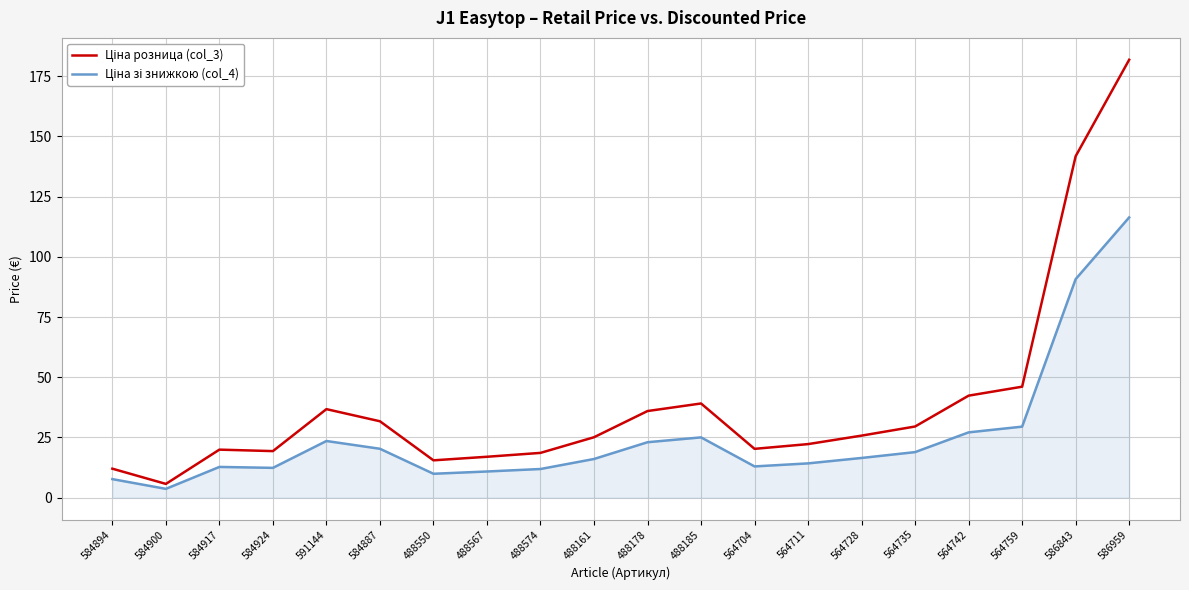

Does the chart have visible grid lines?

Yes